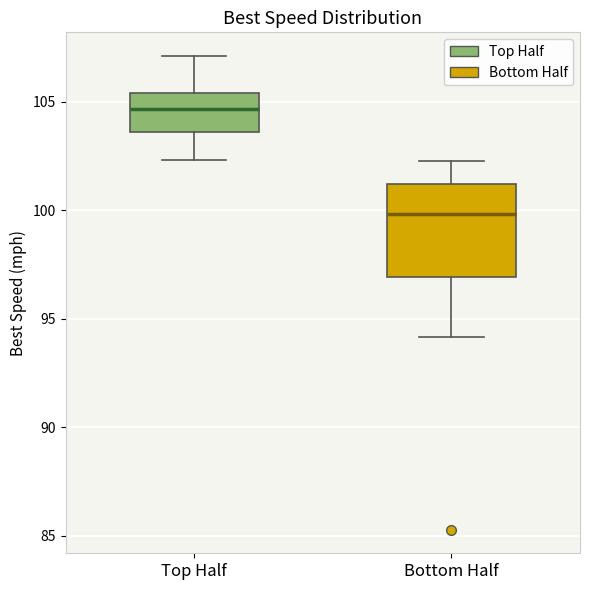

Where does the median line of the box for Top Half sit on the y-axis? The values are not printed on the chart, so give them approximately, as read against the axis.

104.5